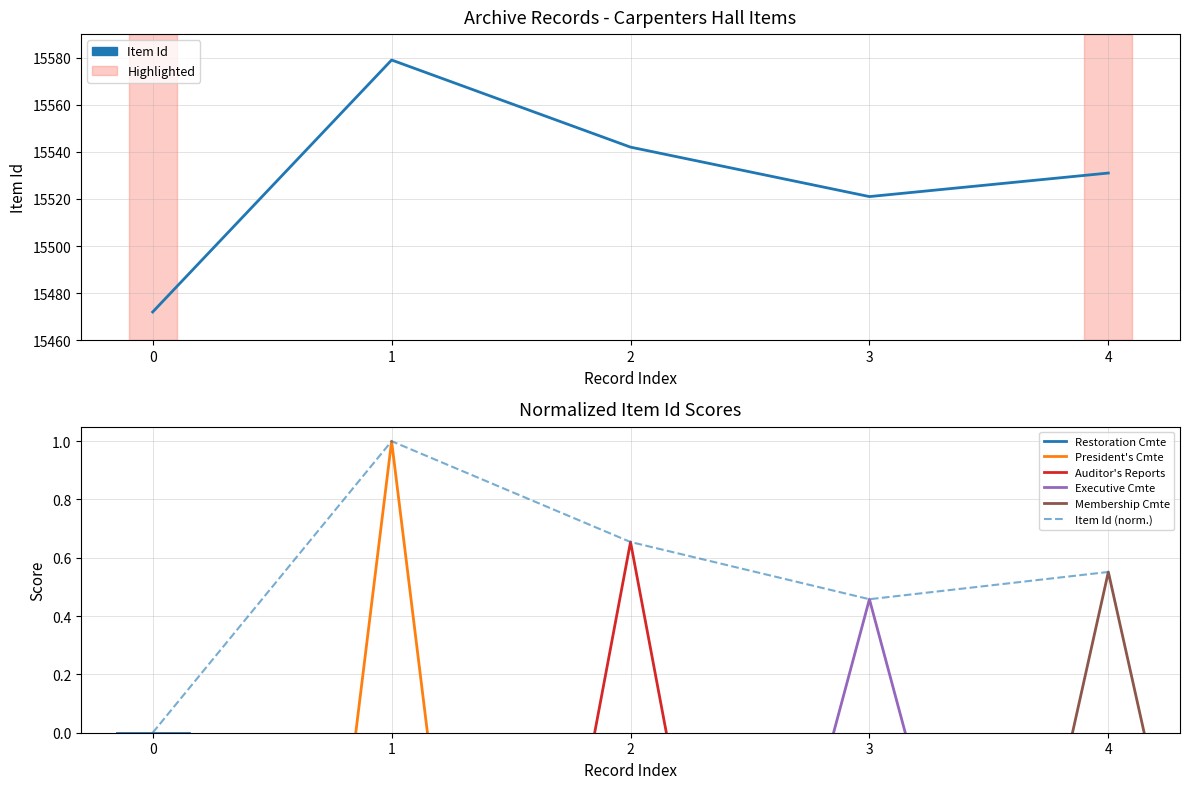

What is the difference between the second highest and minimum values?

70